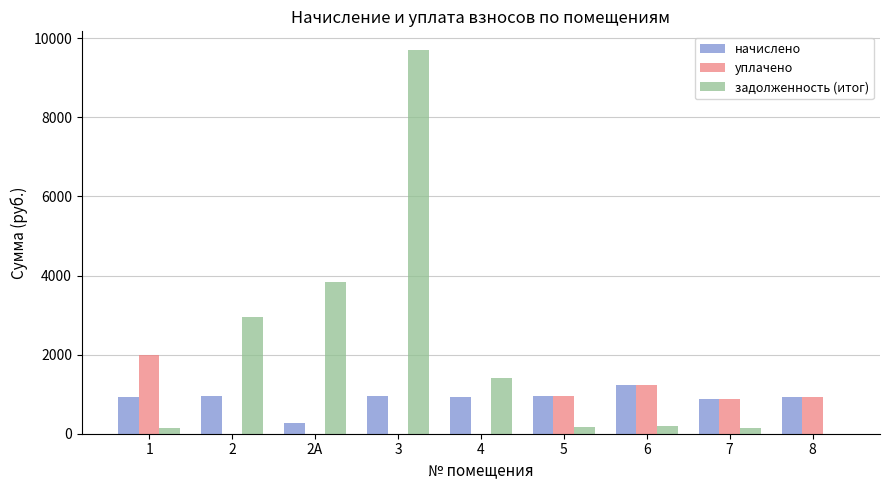

What is the maximum value for уплачено?

1999.3